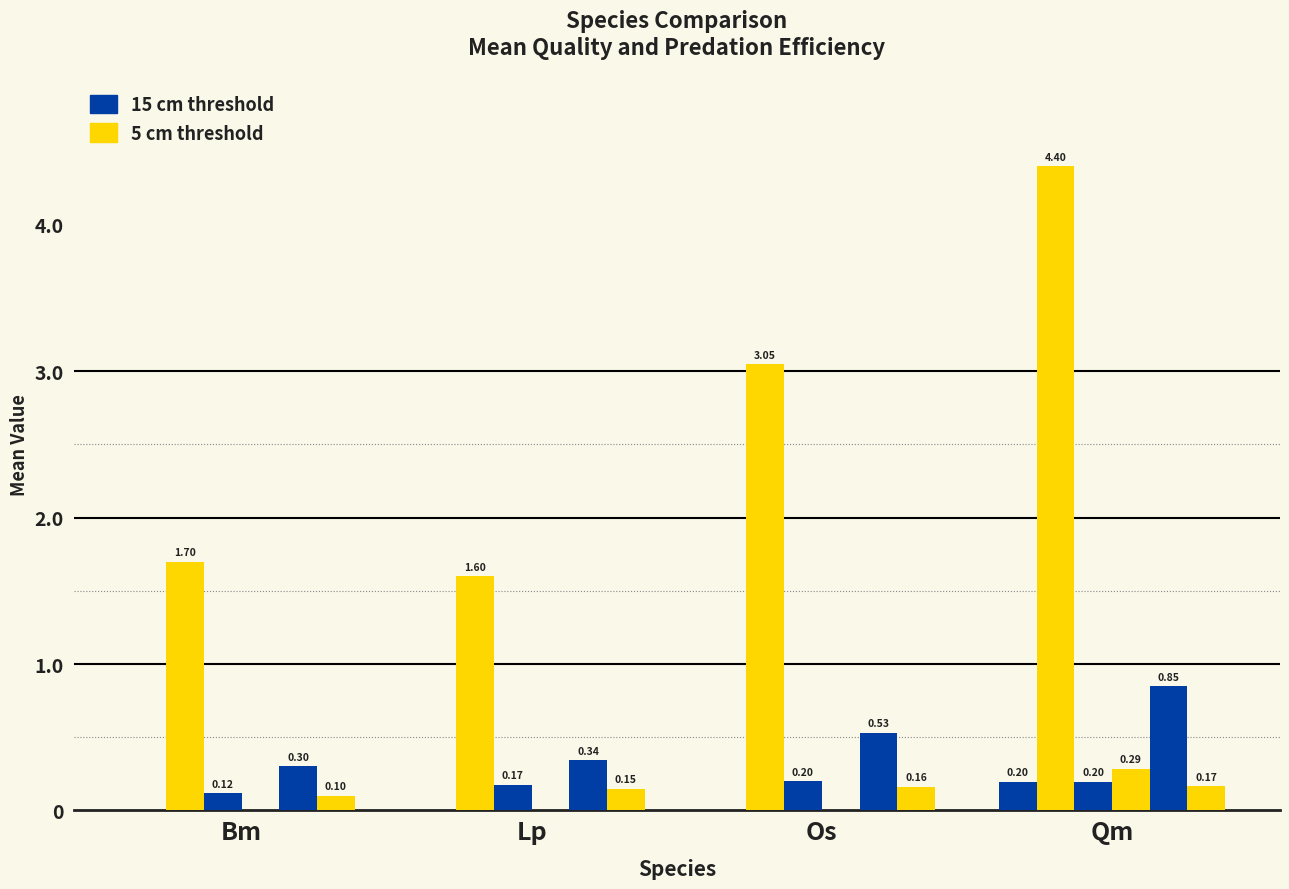

How many data points does each series have?

4